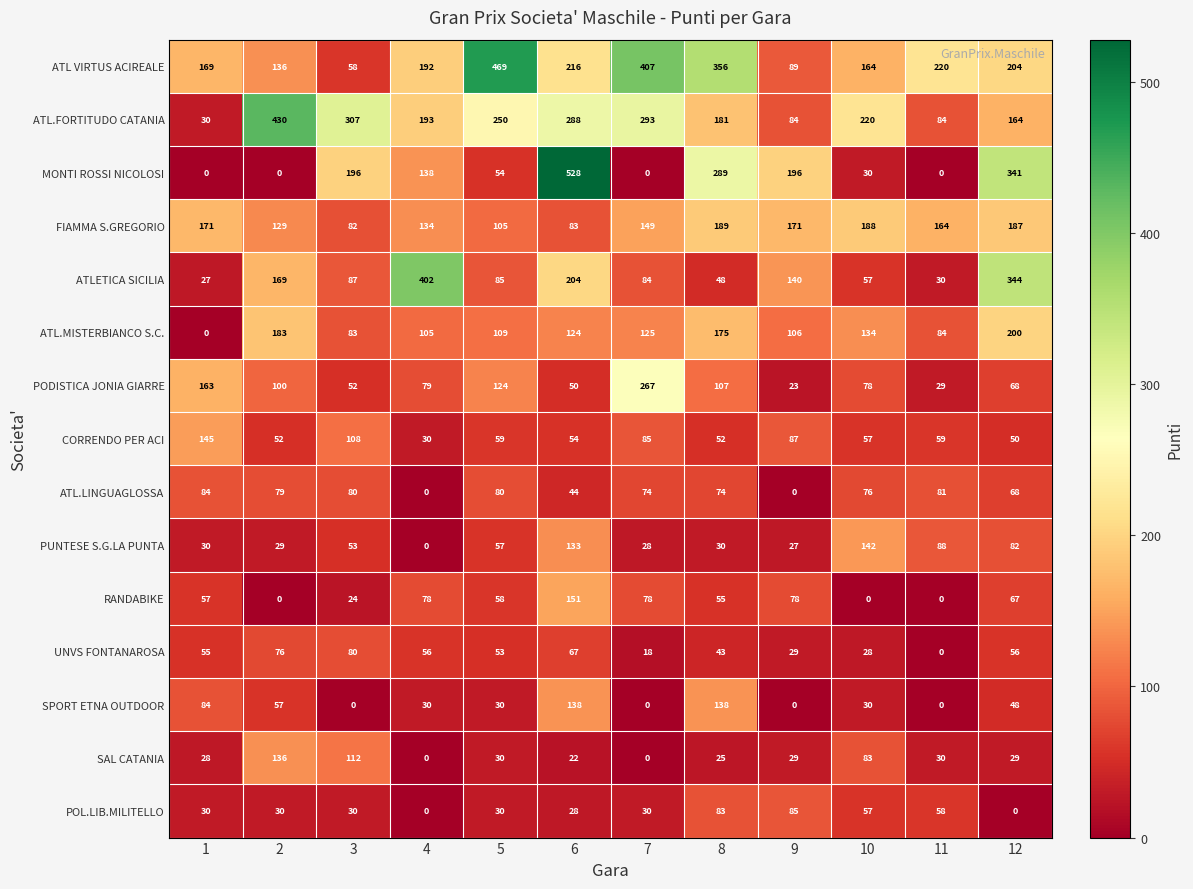

At which label is ATL VIRTUS ACIREALE closest to 263?

11